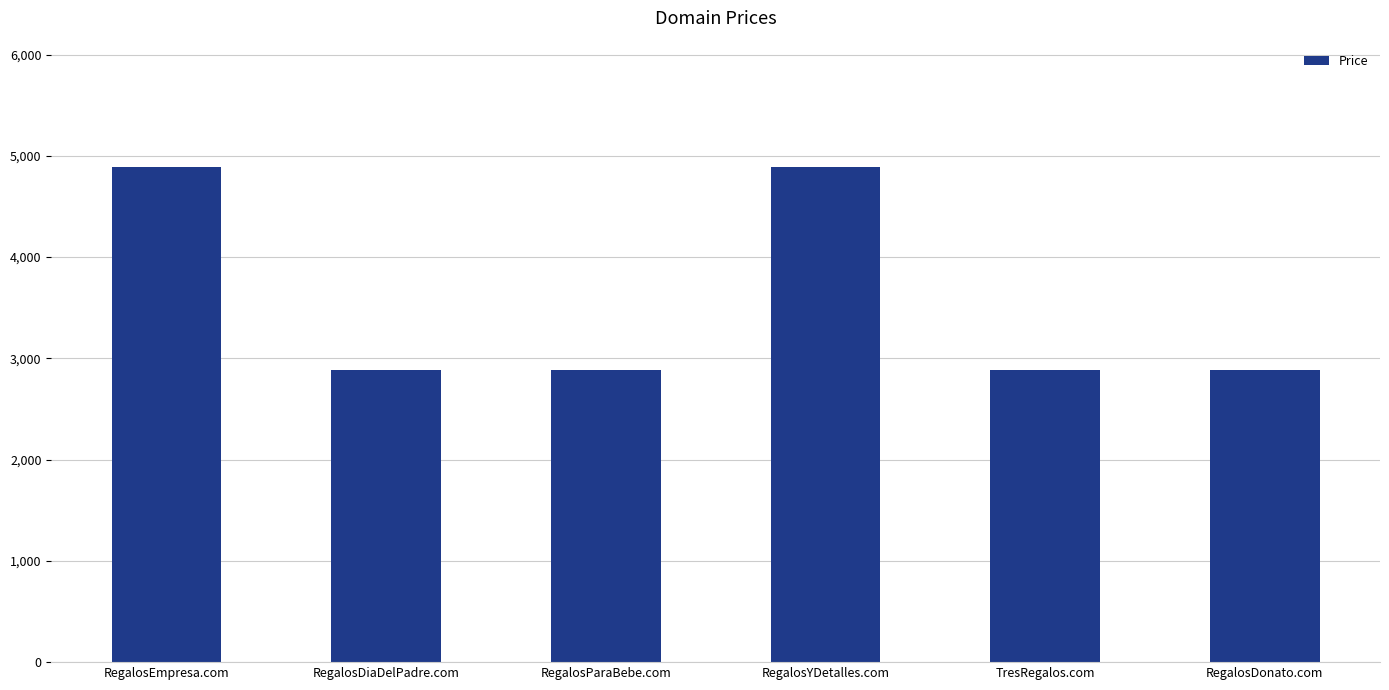

What position from the left is RegalosEmpresa.com?

1